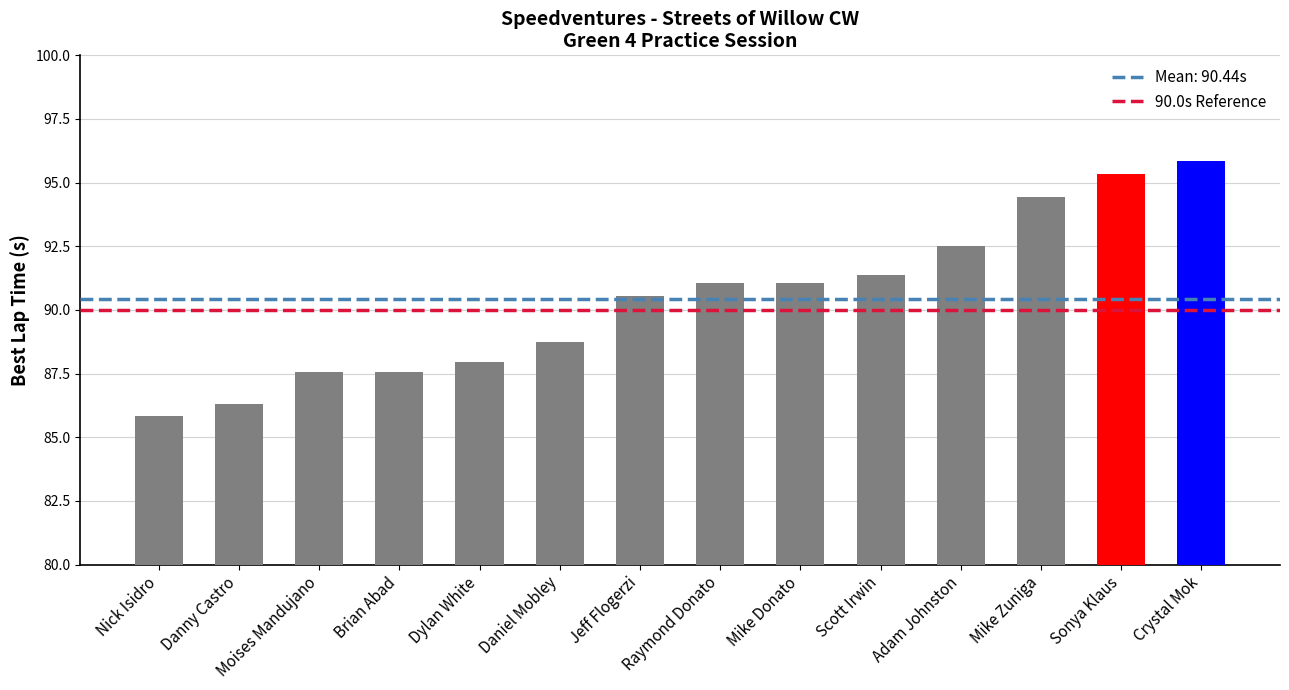

The chart shows a value of 88.7 at Daniel Mobley. True or false?

True